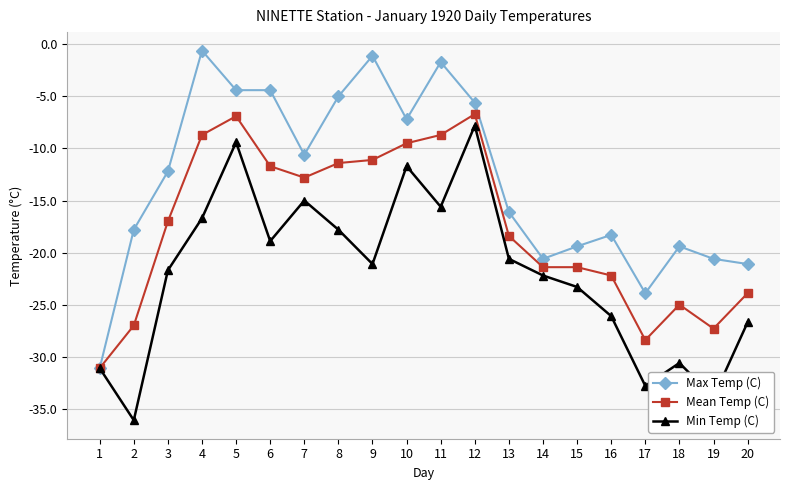

What is the greatest value displayed?

-0.6